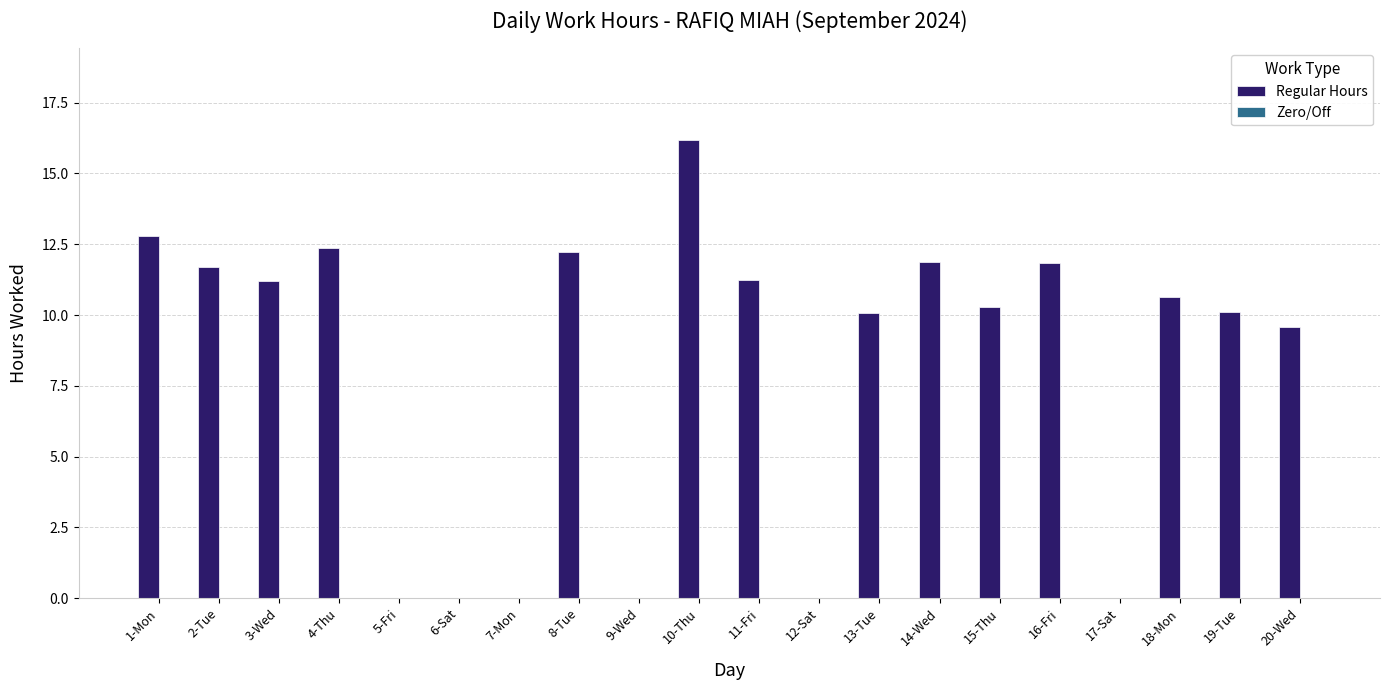

At which label is the value closest to 8?

20-Wed